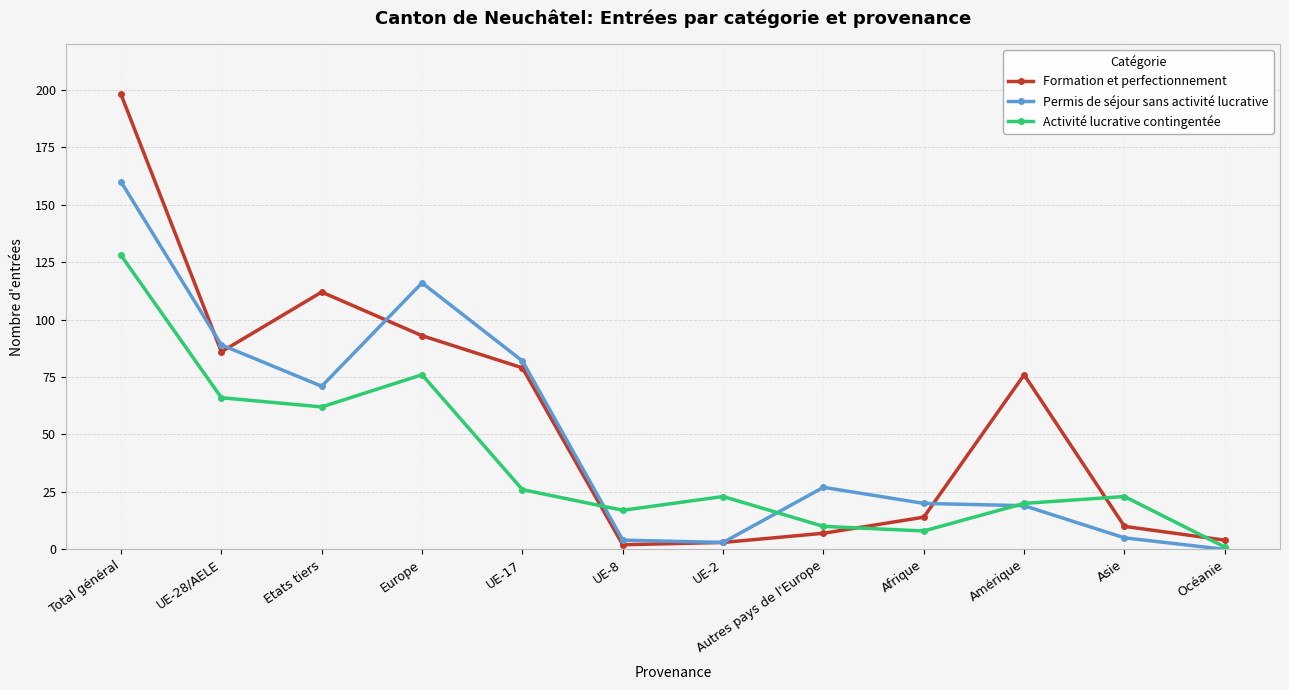

Which category has the lowest value across all series?

Océanie